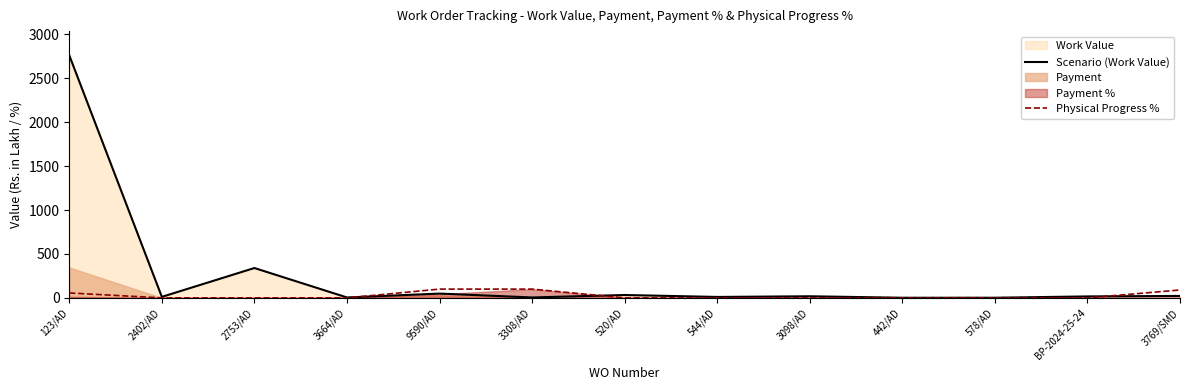

Read the Scenario (Work Value) value at 578/AD.

1.9